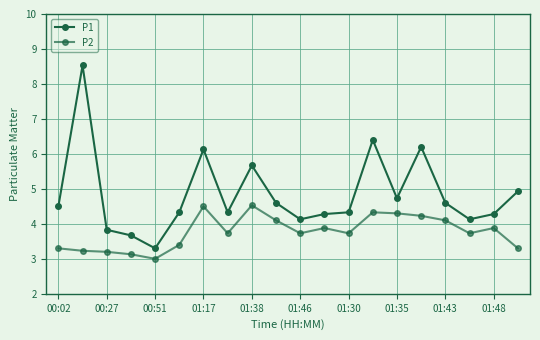

What is the lowest value of the P2 series?

3.0